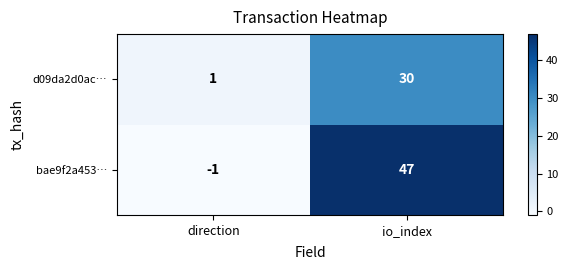

True or false: d09da2d0ac… has a value of 30 at io_index.

True